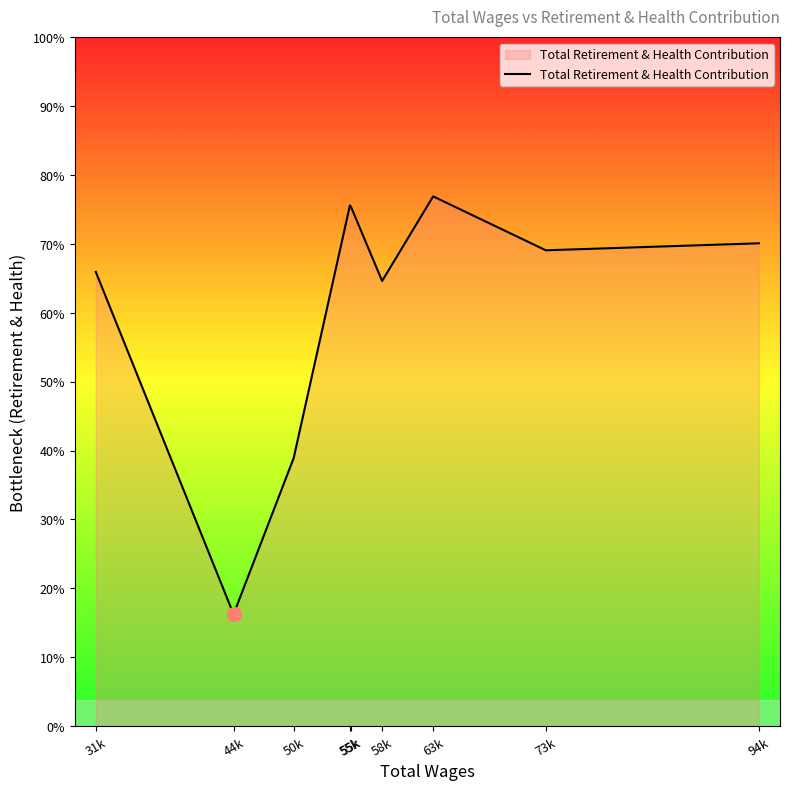

True or false: the data has more than 0 interior local peaks.

True